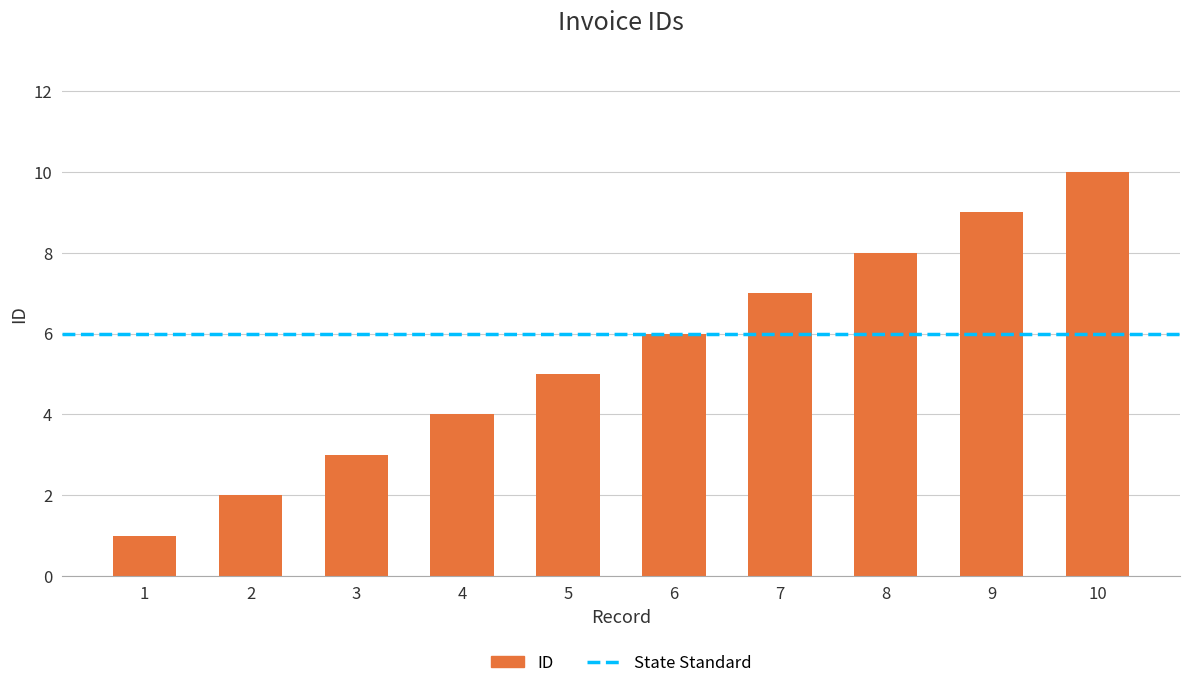

Reading left to right, transcribe all the data shown in this chart.

1=1	2=2	3=3	4=4	5=5	6=6	7=7	8=8	9=9	10=10